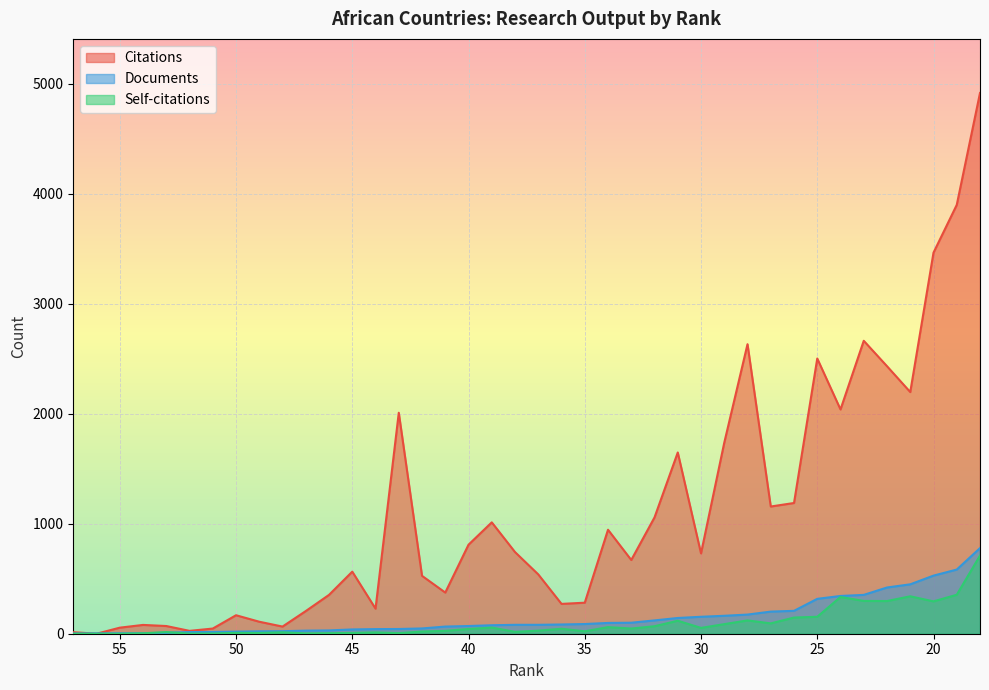

How many series are shown in this chart?

3